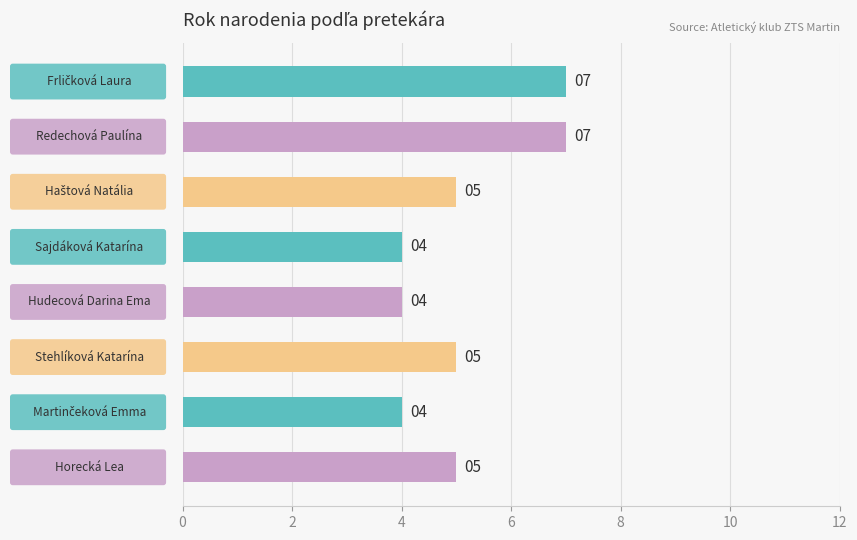

What is the difference between the maximum and second lowest values?

3